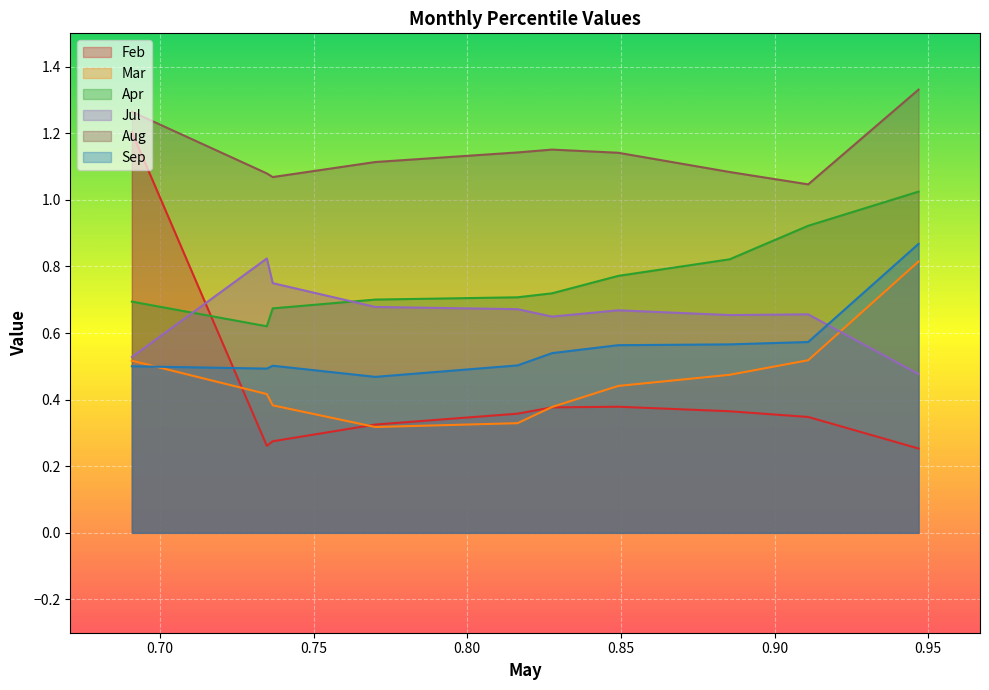

Does the chart display data point markers on the line(s)?

No